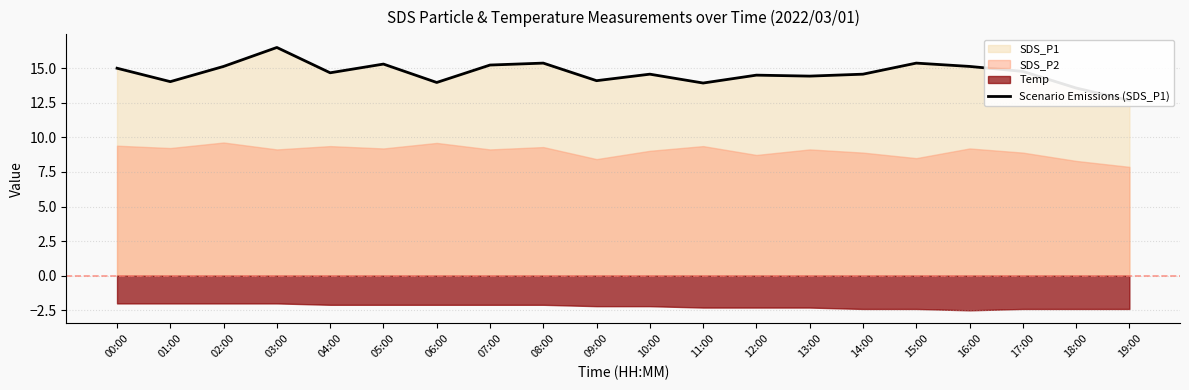

Between 09:00 and 10:00, which is larger?

10:00